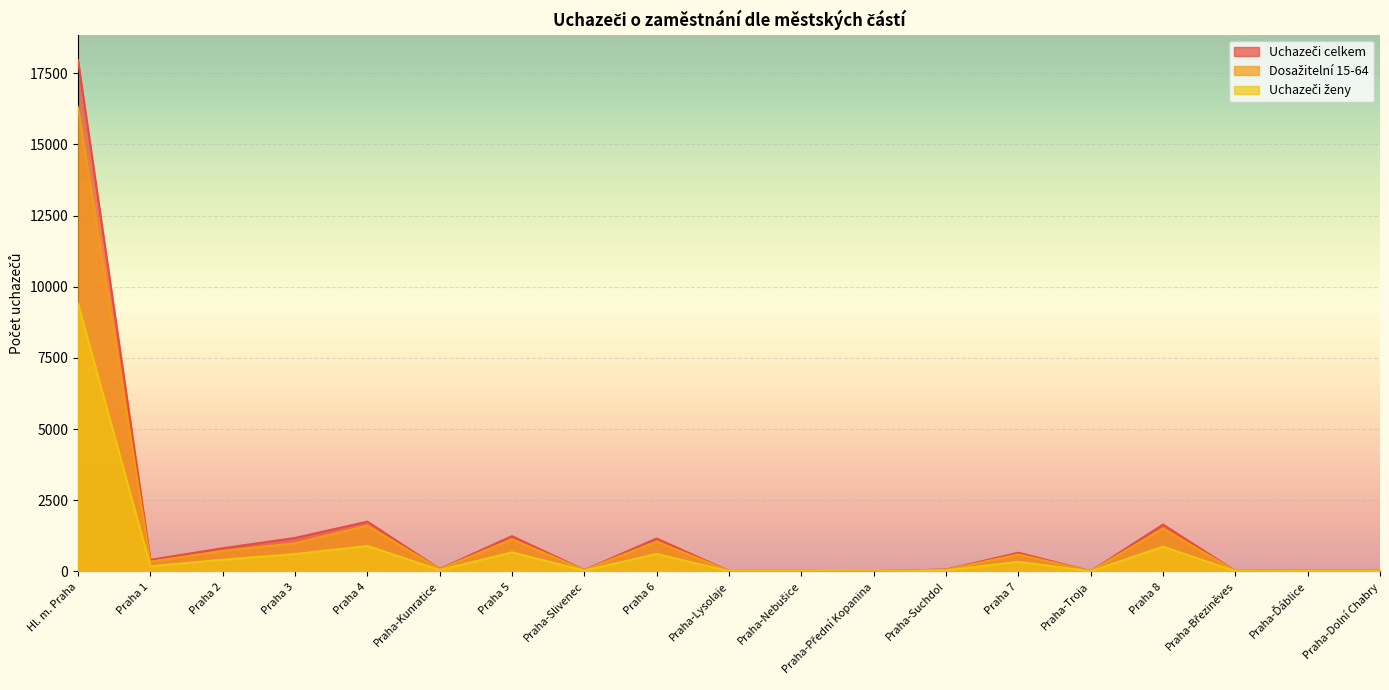

Where does the Uchazeči ženy series first go above 51?

Hl. m. Praha